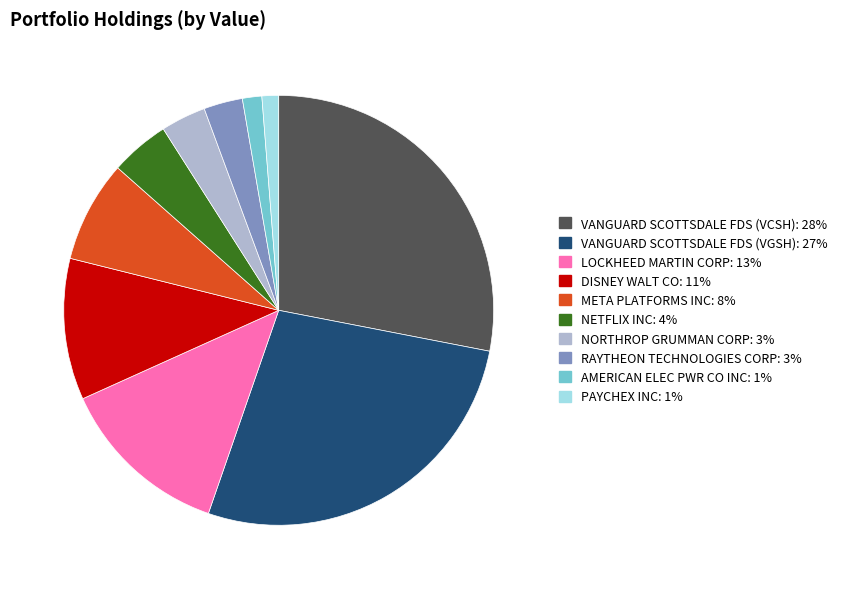

What is the ratio of the value at RAYTHEON TECHNOLOGIES CORP to the value at META PLATFORMS INC?

0.4